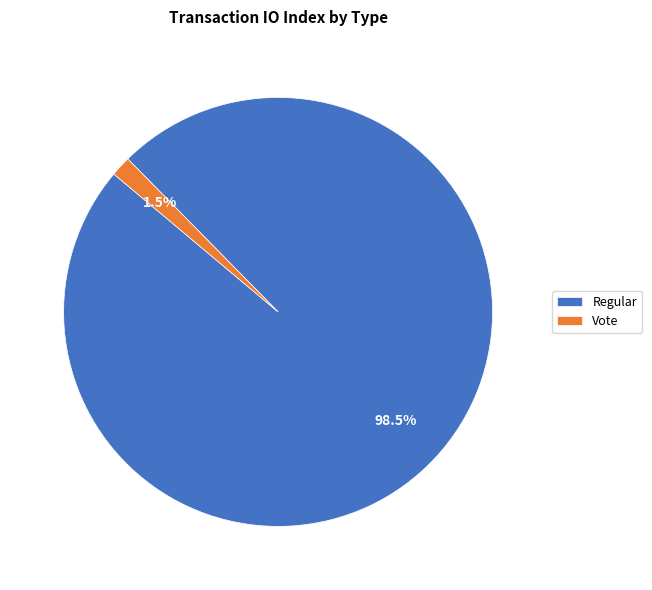

Which has a higher value, Vote or Regular?

Regular